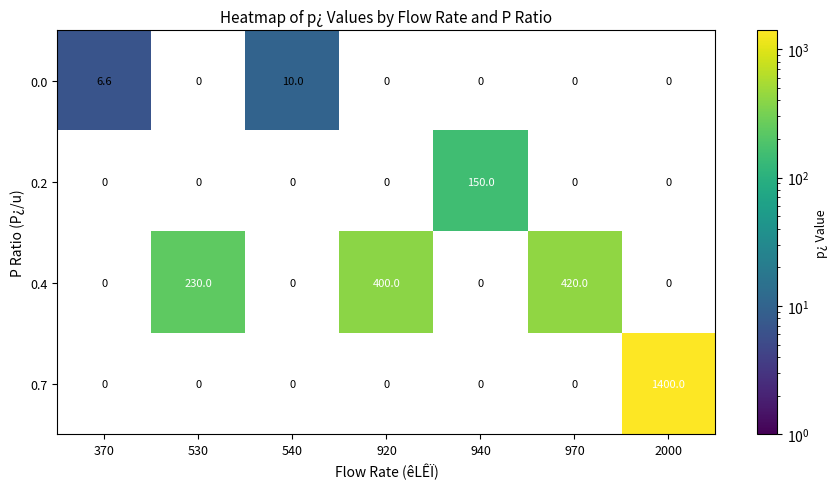

What is the spread (max minus min) of values at 2000?

1400.0